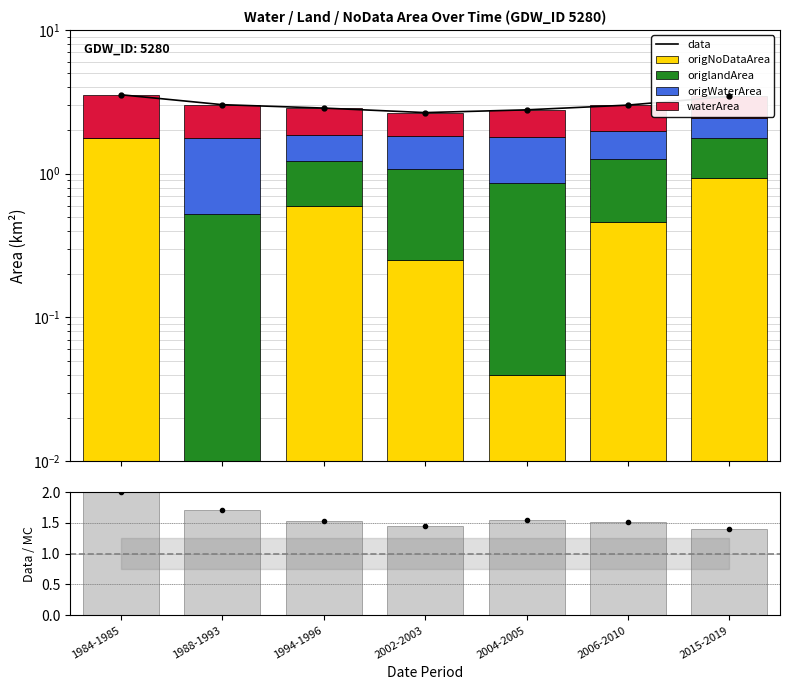

Which series has the largest total across all categories?

data